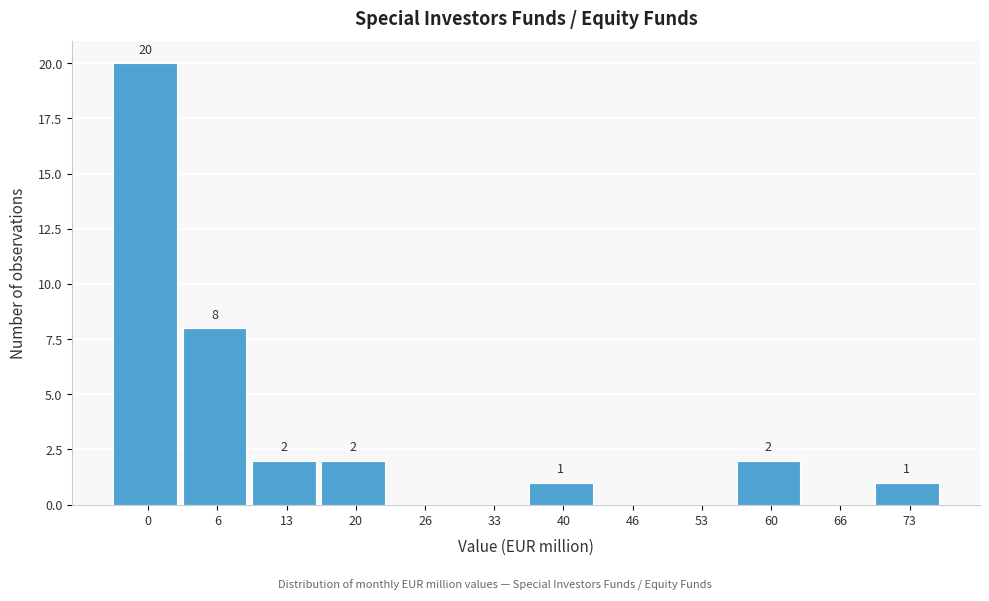

Reading right to left, transcribe all the data shown in this chart.

73=1	66=0	60=2	53=0	46=0	40=1	33=0	26=0	20=2	13=2	6=8	0=20